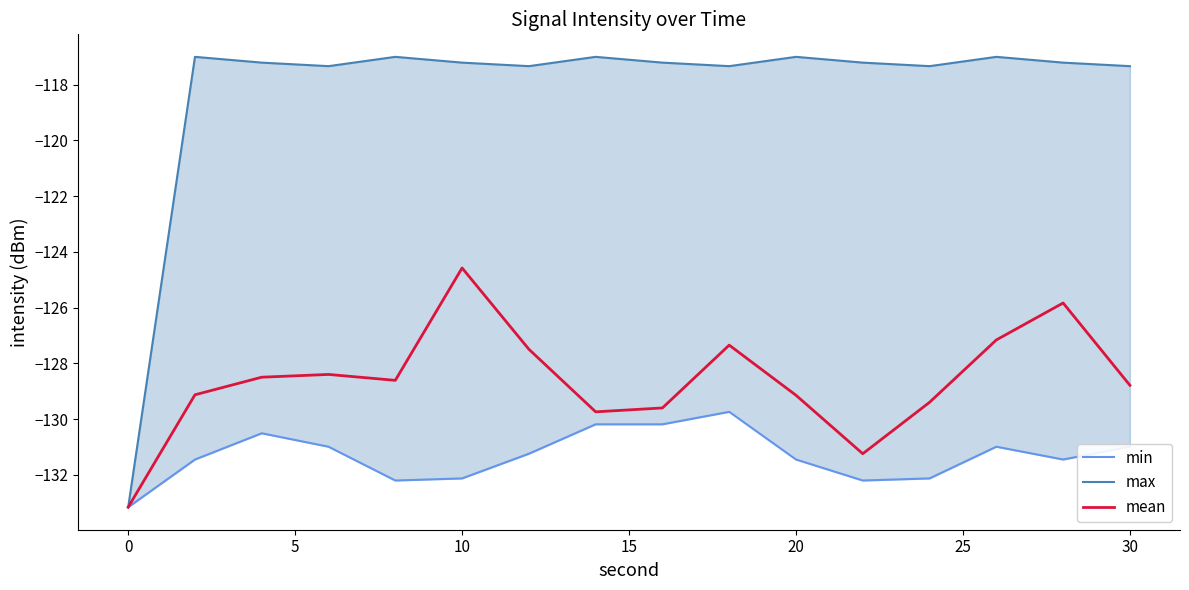

At which label does mean first exceed -128?

10